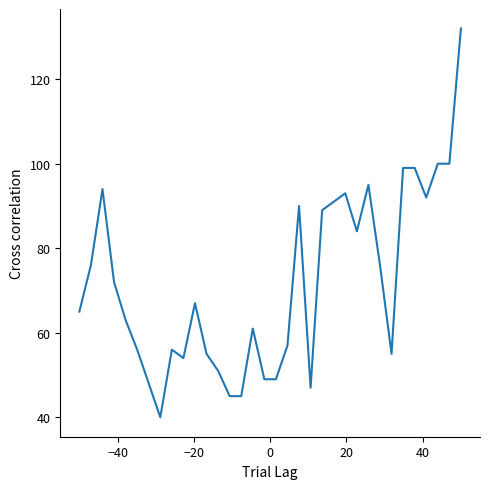

What is the smallest value displayed?

40